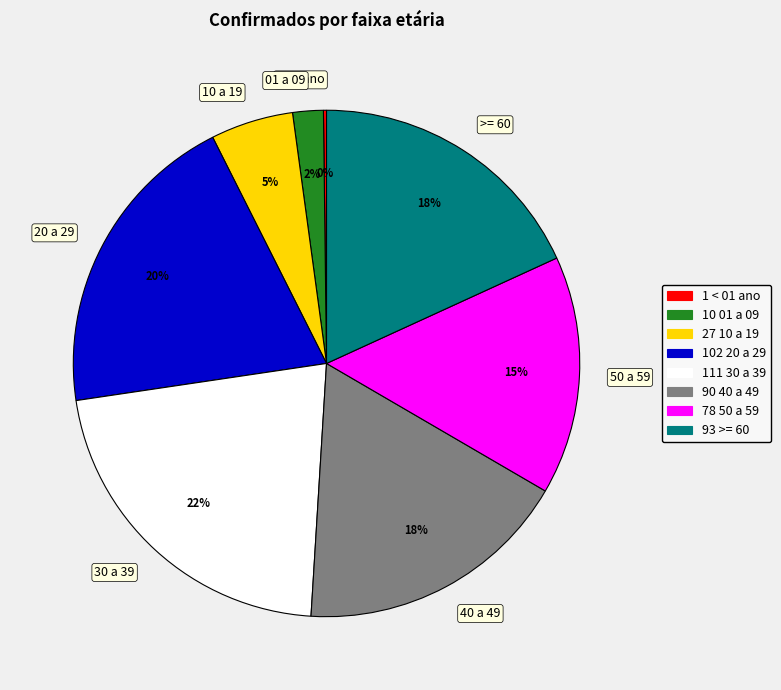

The 20 a 29 slice represents 27% of the pie. True or false?

False